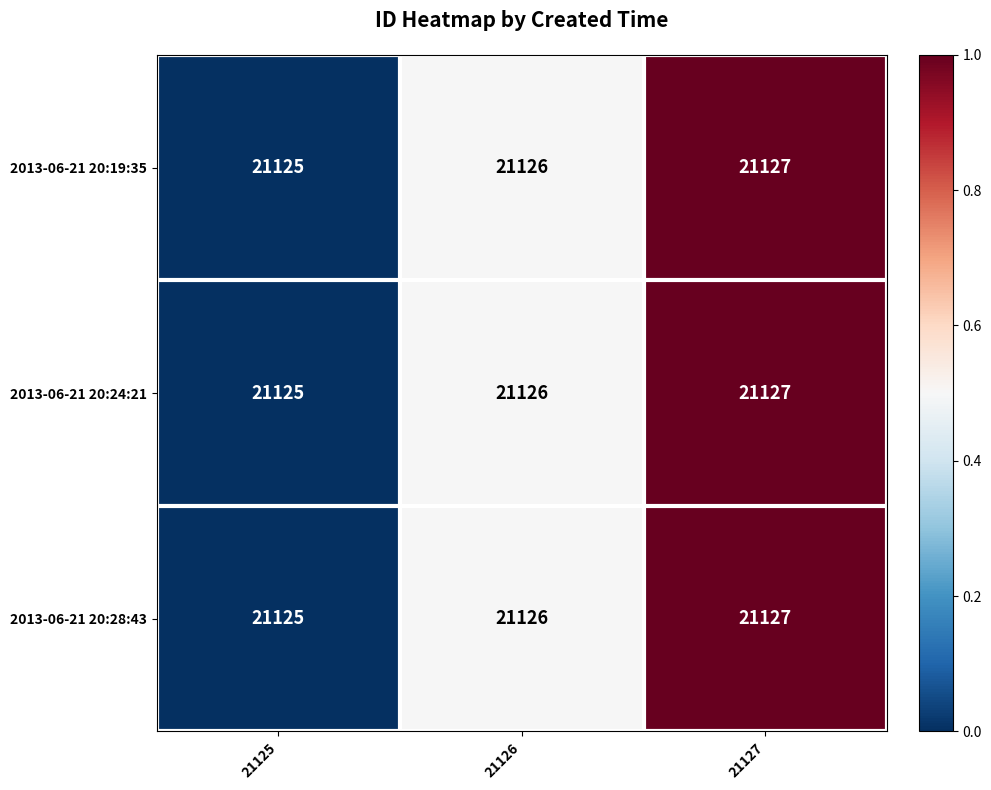

Is the value of 2013-06-21 20:24:21 at 21126 greater than the value of 2013-06-21 20:28:43 at 21125?

Yes